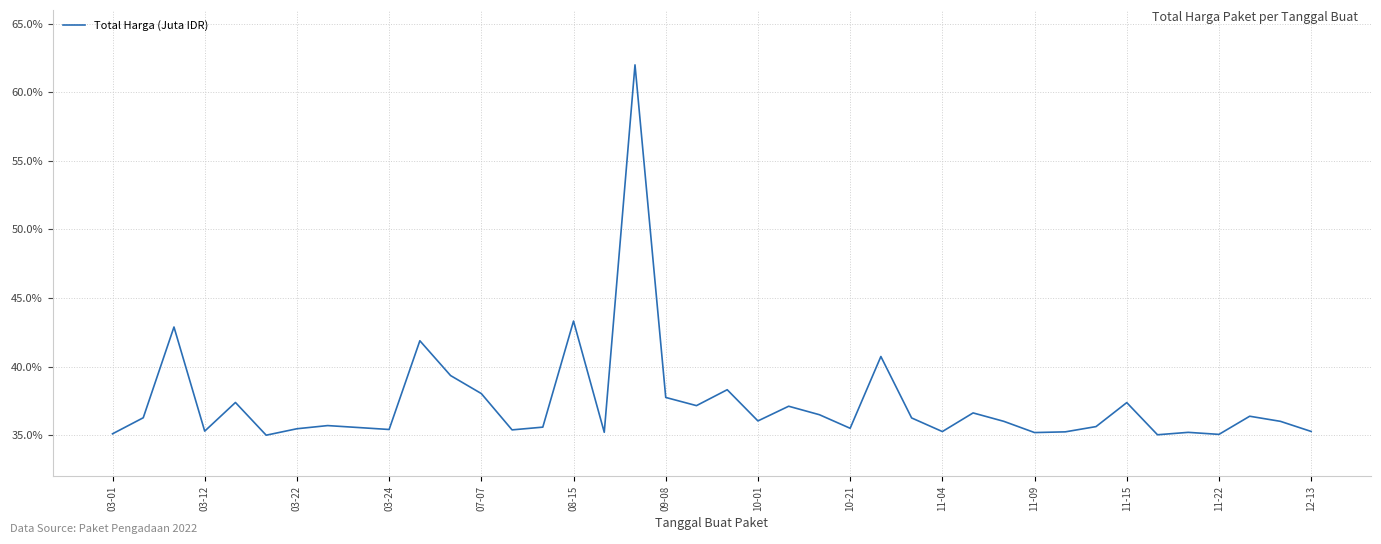

What is the difference between the maximum and minimum values?

27.0